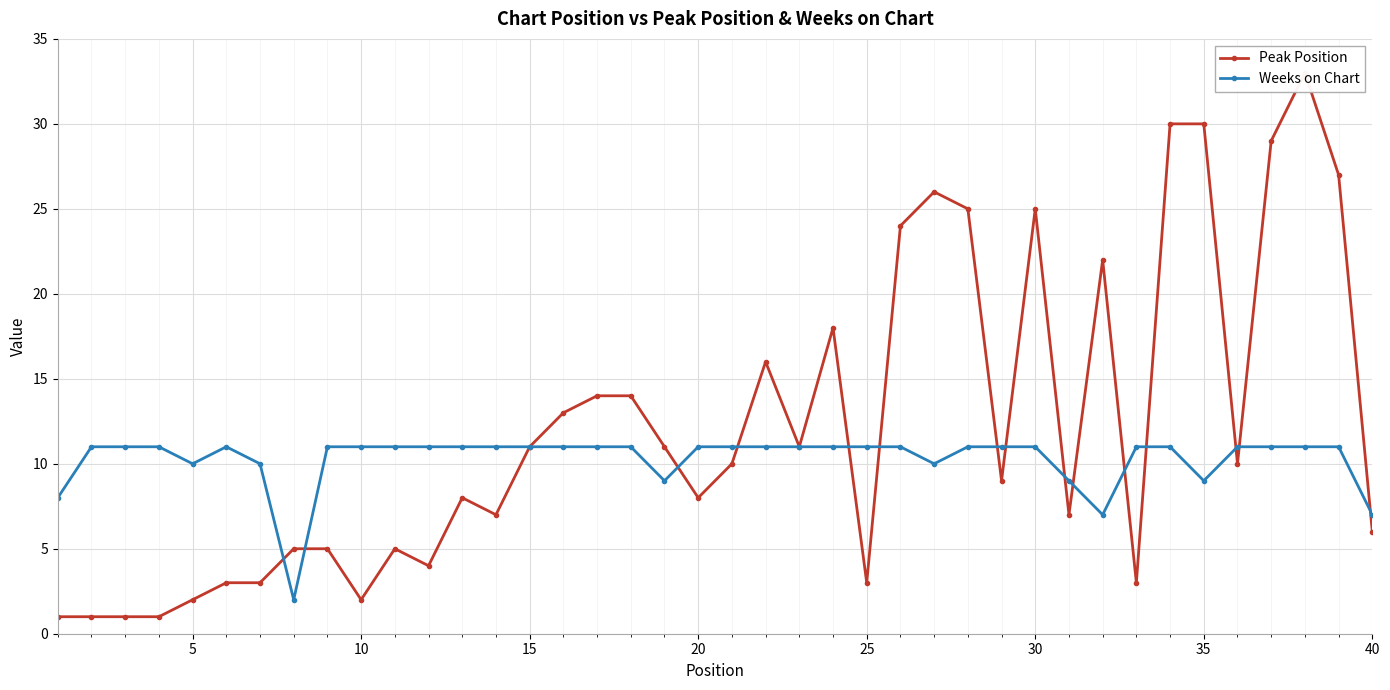

How many distinct data groups are displayed?

2